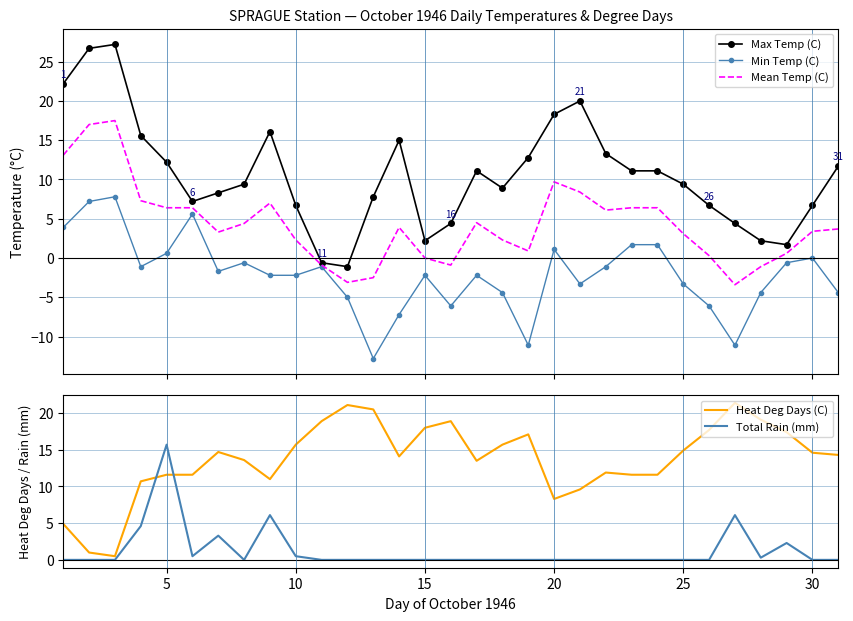

How many lines are shown in the chart?

5